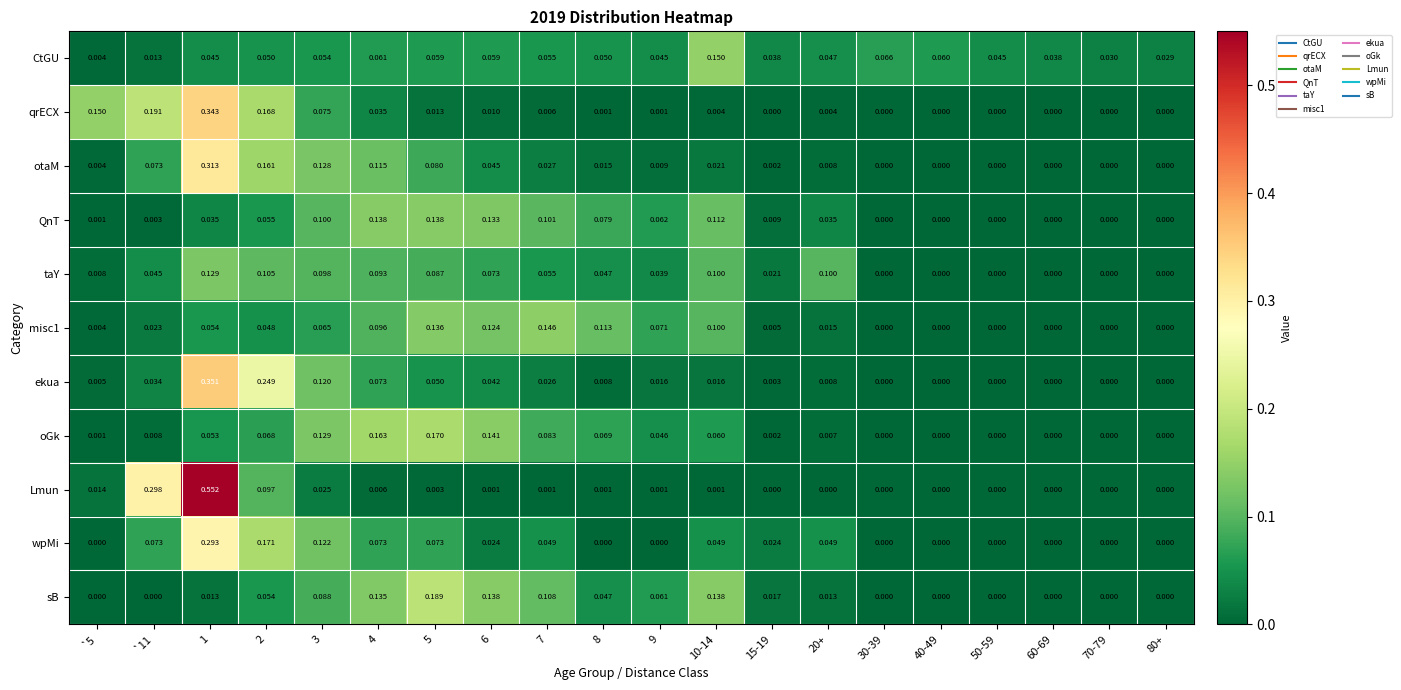

Is the value of CtGU at 60-69 greater than the value of wpMi at 7?

No